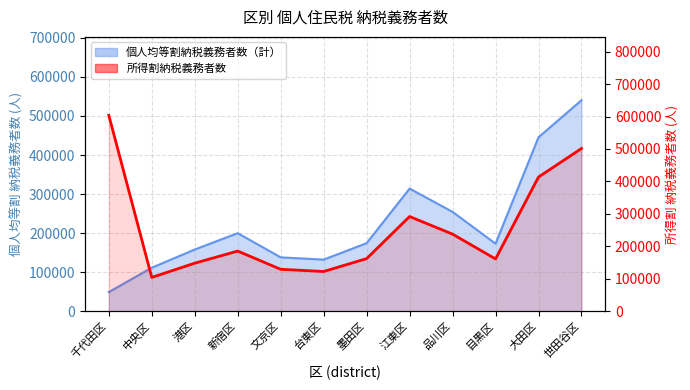

The chart shows a value of 149419 at 大田区. True or false?

False